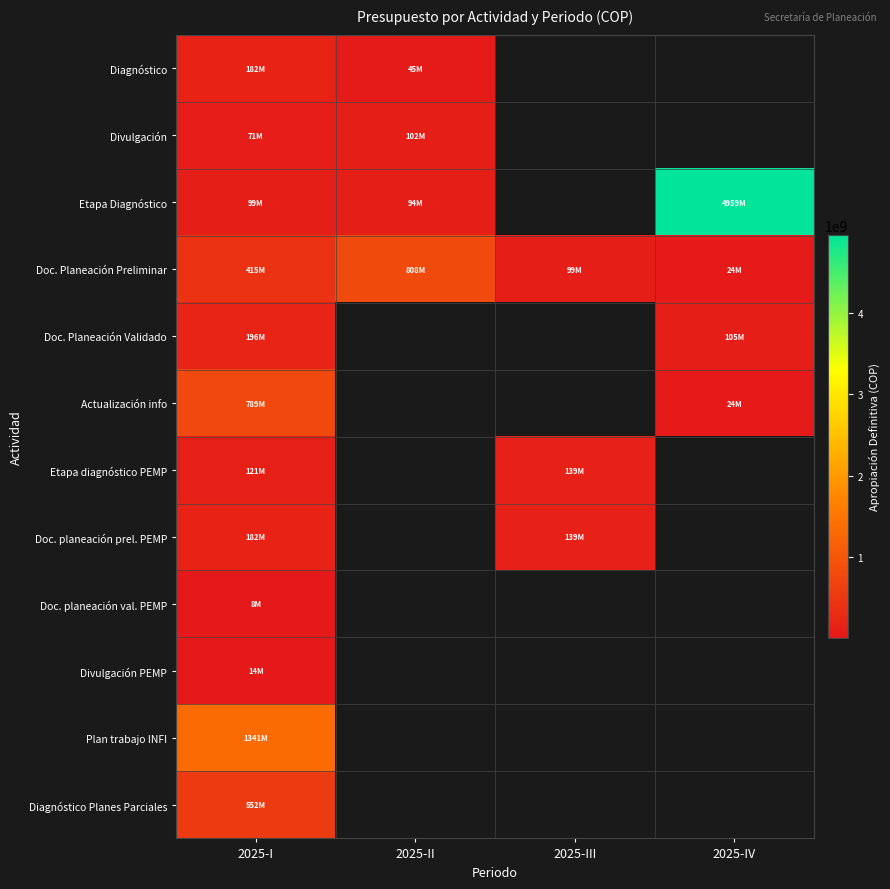

True or false: Doc. planeación val. PEMP has a value of 8400000.0 at 2025-I.

True